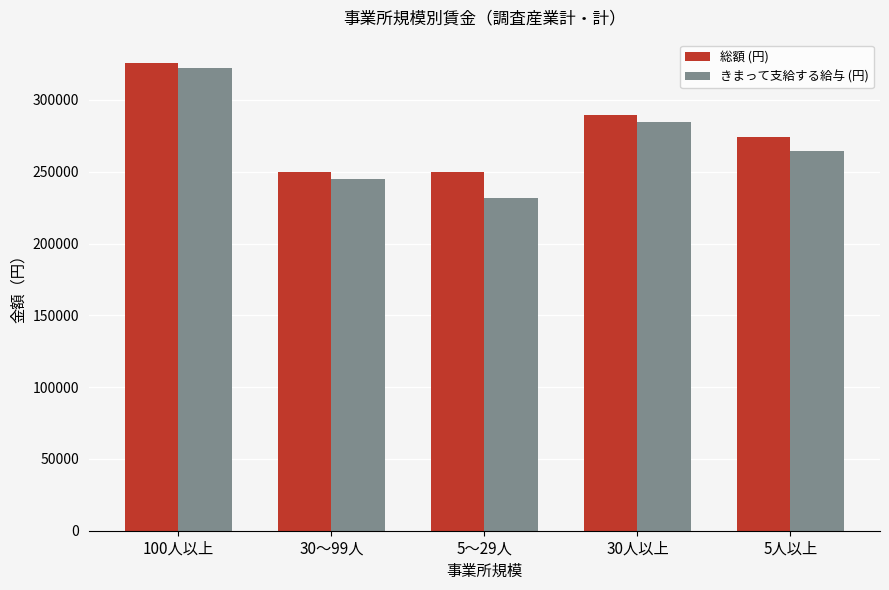

Is it true that 総額 (円) equals 250017 at 5～29人?

True